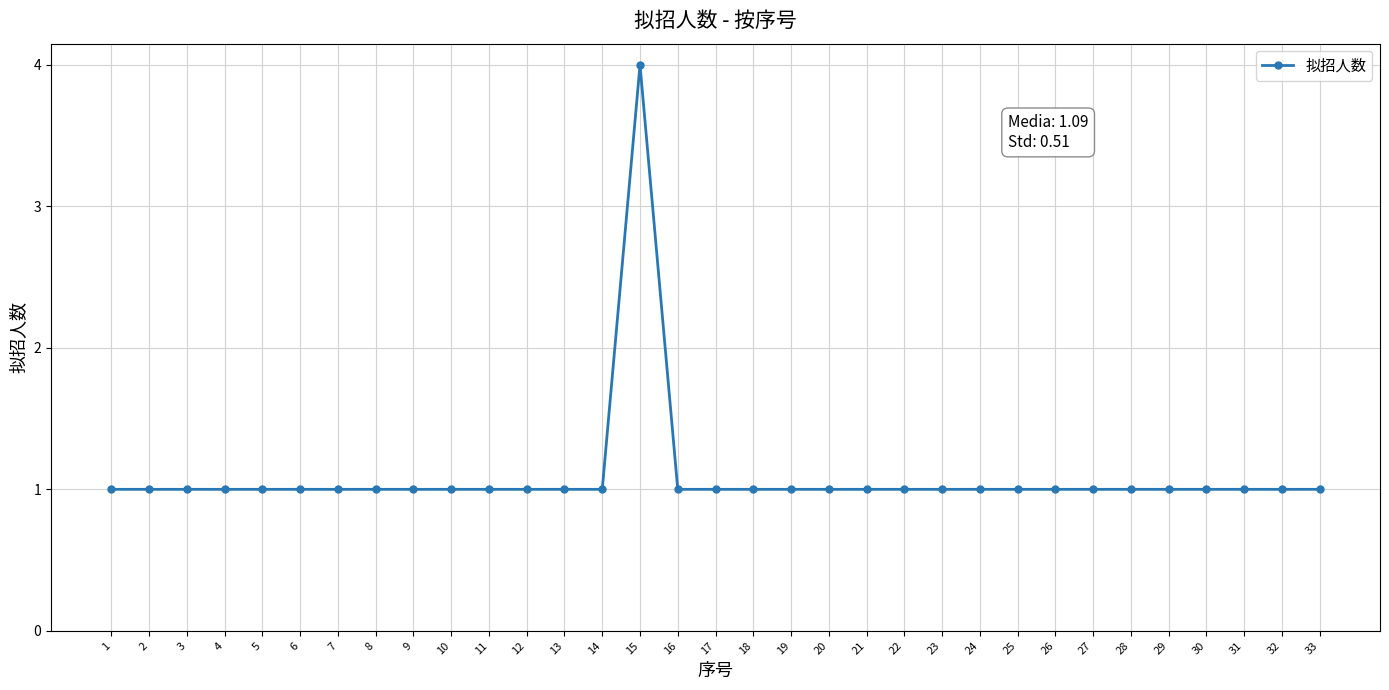

How many values are between 1 and 2?

32